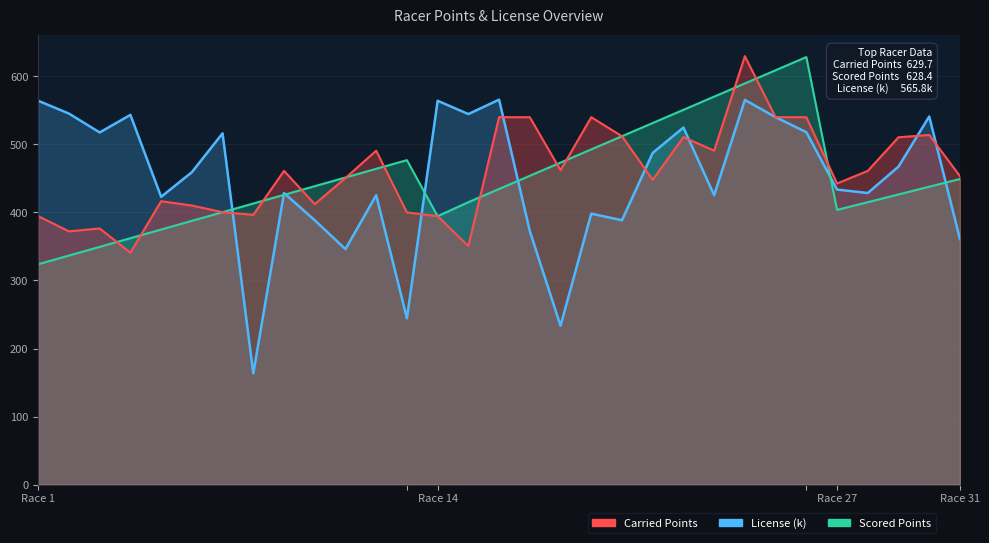

At which label does Scored Points first exceed 437?

9